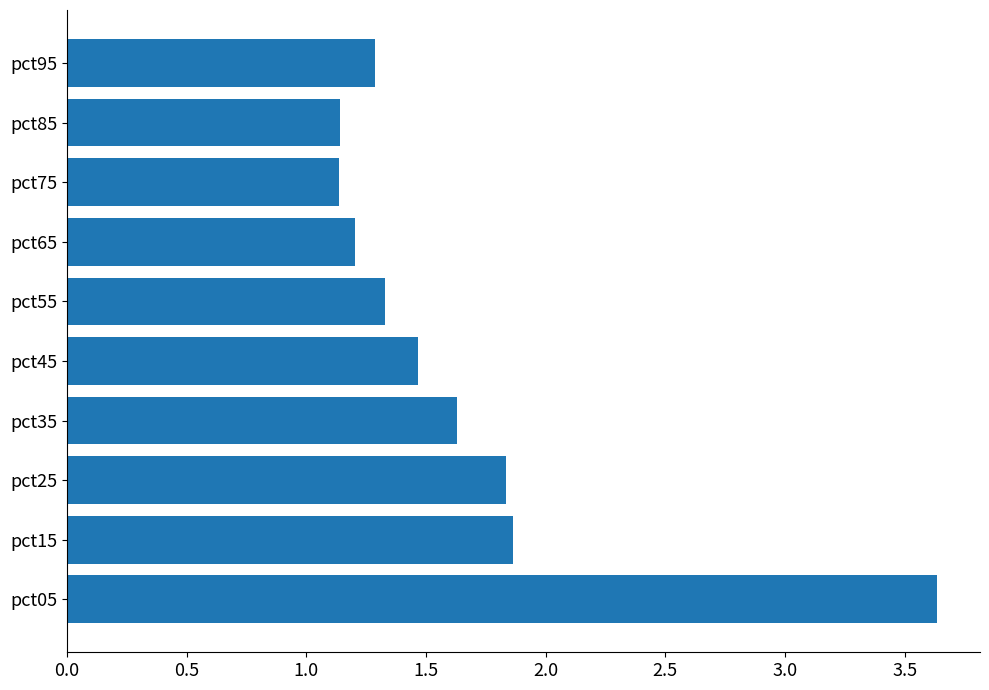

Where is the data nearest to the value 2?

pct15